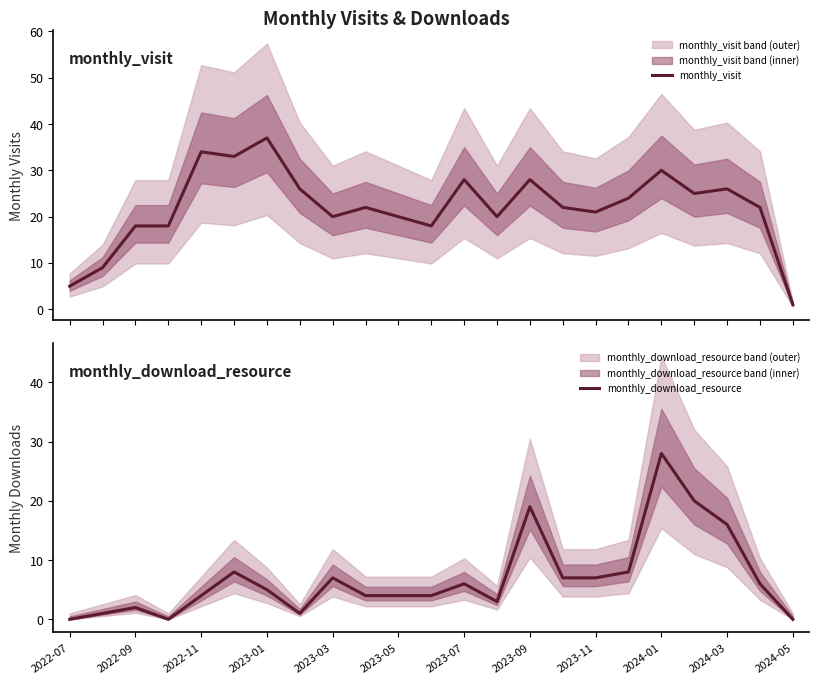

Reading left to right, what are all the values shown in this chart?

monthly_visit: 5	9	18	18	34	33	37	26	20	22	20	18	28	20	28	22	21	24	30	25	26	22	1
monthly_download_resource: 0	1	2	0	4	8	5	1	7	4	4	4	6	3	19	7	7	8	28	20	16	6	0